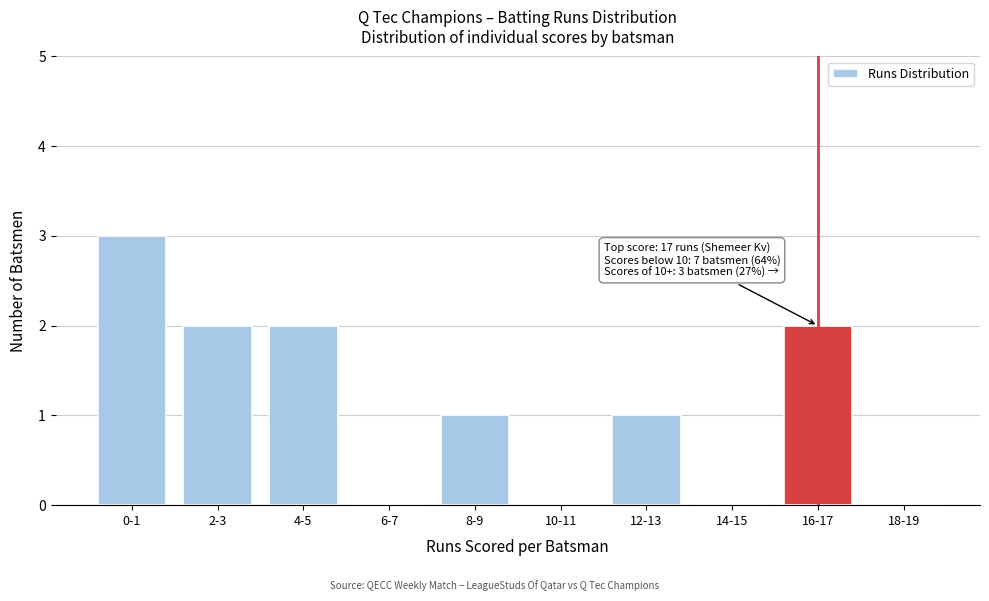

Reading left to right, what are all the values shown in this chart?

0-1=3	2-3=2	4-5=2	6-7=0	8-9=1	10-11=0	12-13=1	14-15=0	16-17=2	18-19=0